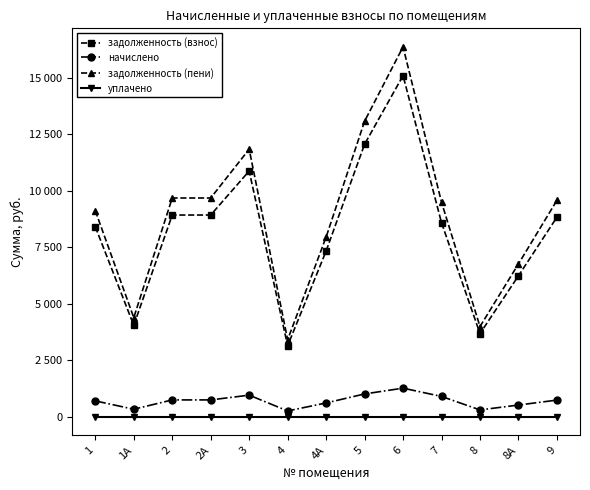

What is the sum of all задолженность (пени) values?

115355.4